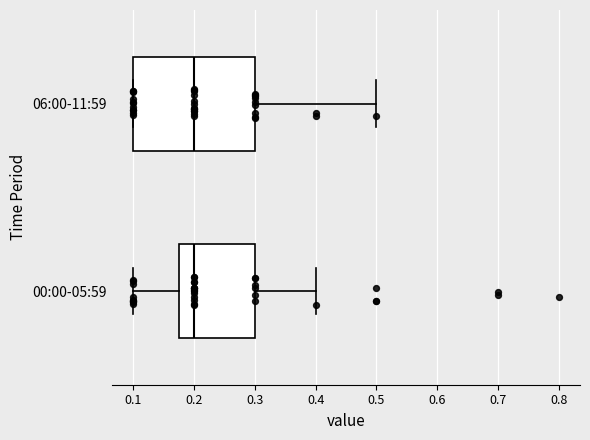

Reading bottom to top, transcribe this box plot: for each box, give where its median line is, the range the box spans, and where its two whiskers end, as read against the x-axis. The values are not printed on the chart, so give them approximately, as read against the axis.

00:00-05:59: median 0.20, box 0.18 to 0.30, whiskers 0.10 to 0.40
06:00-11:59: median 0.20, box 0.10 to 0.30, whiskers 0.10 to 0.50